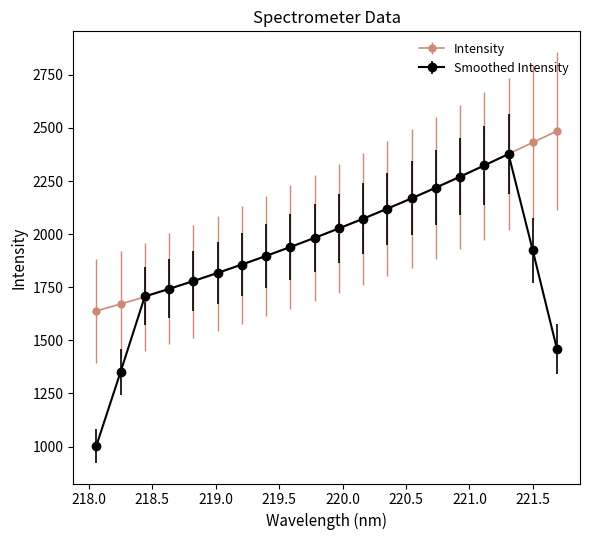

Which series has the largest range (max minus min)?

Smoothed Intensity